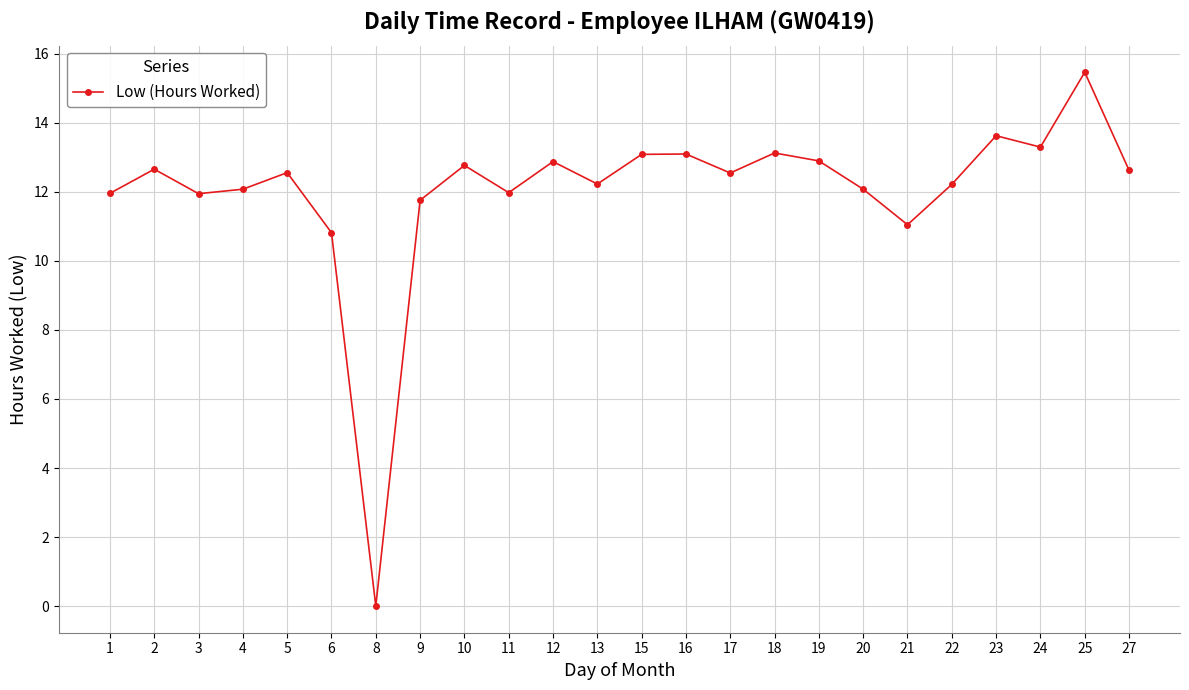

What is the difference between the maximum and minimum values?

15.5